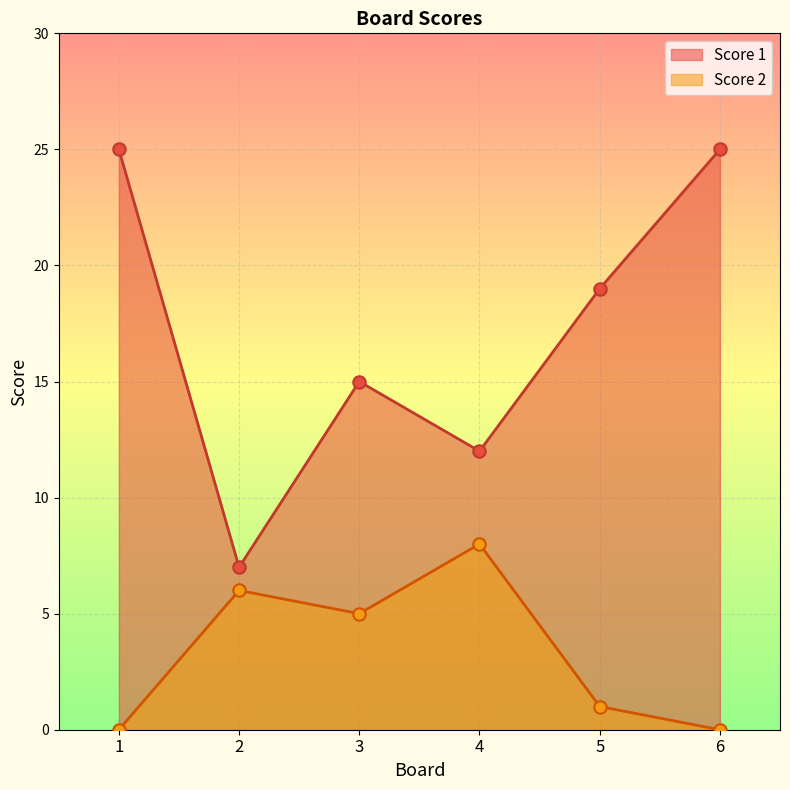

At how many categories does at least one series exceed 11?

5